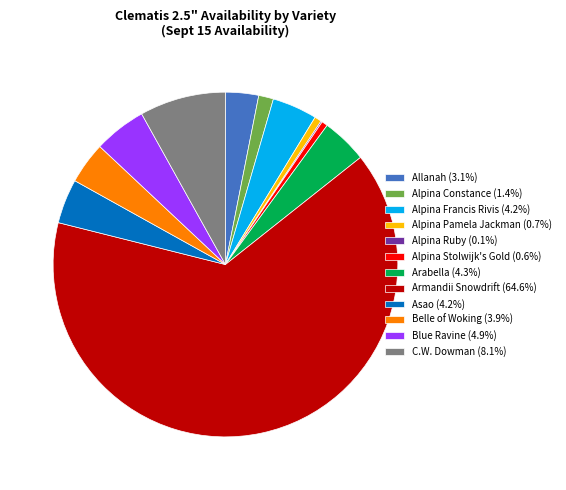

Combined, do C.W. Dowman (8.1%) and Armandii Snowdrift (64.6%) account for over 50%?

Yes